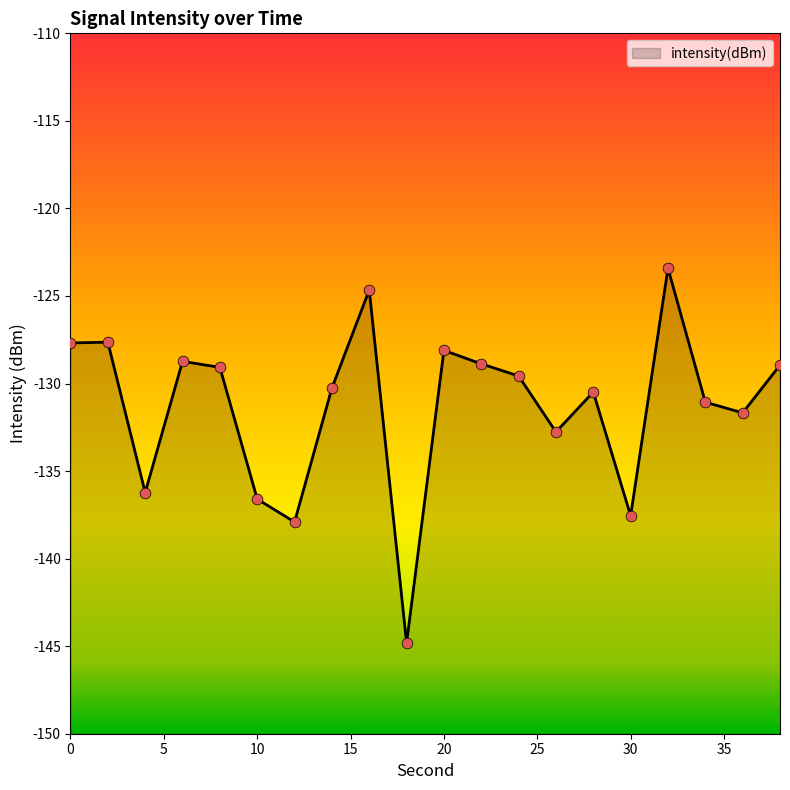

Which has a higher value, 14 or 26?

14